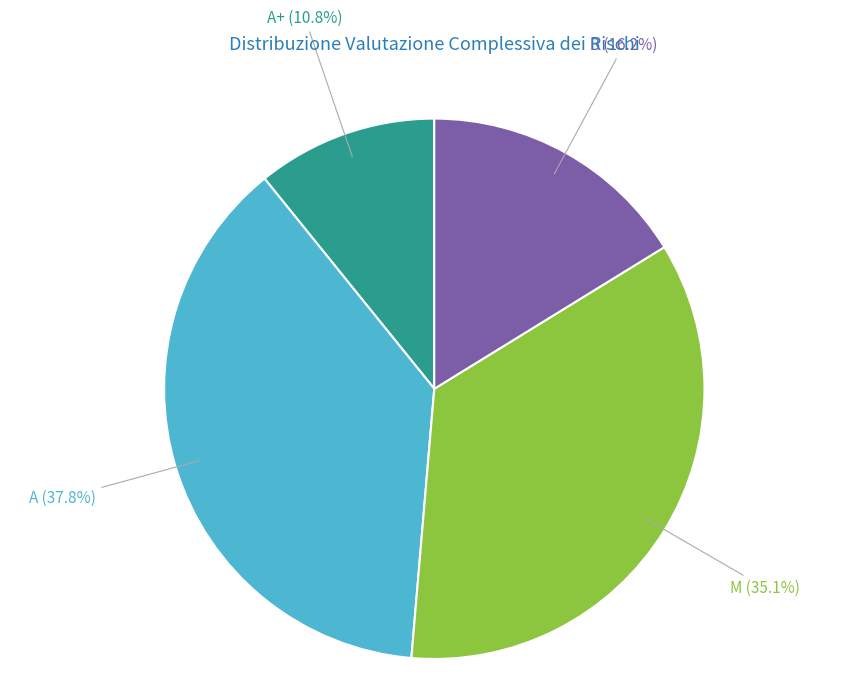

What is the largest slice in the pie chart?

A